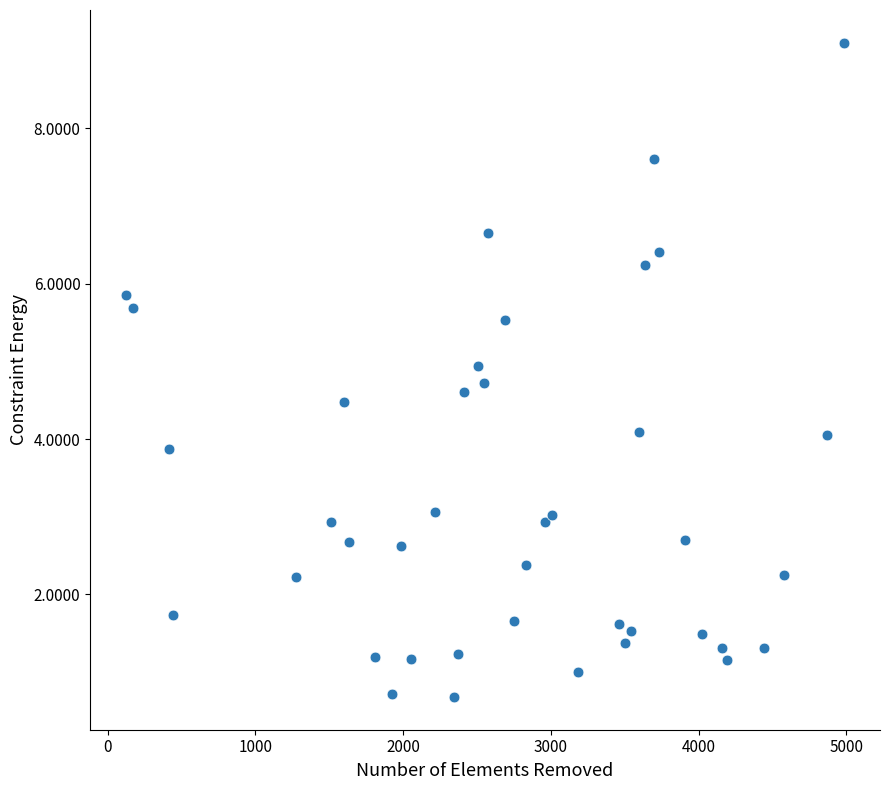

What is the range of Y values (max minus min)?

8.4